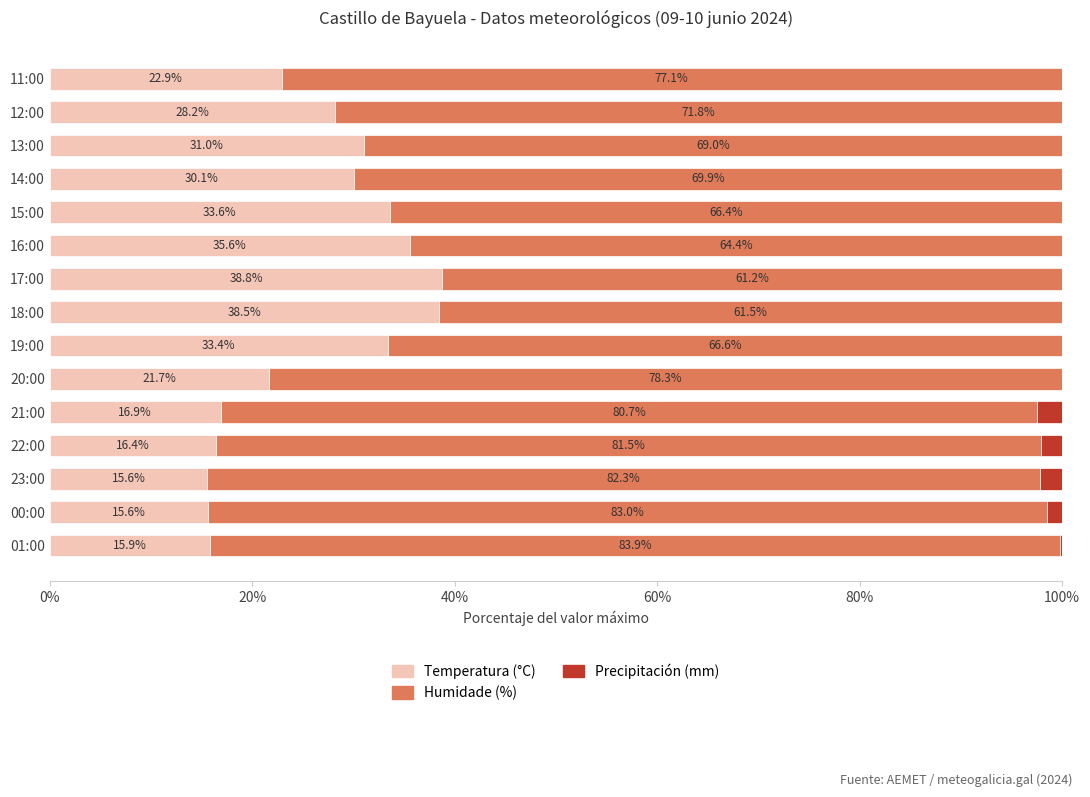

What is the total value across all series at 13:00?

100.0